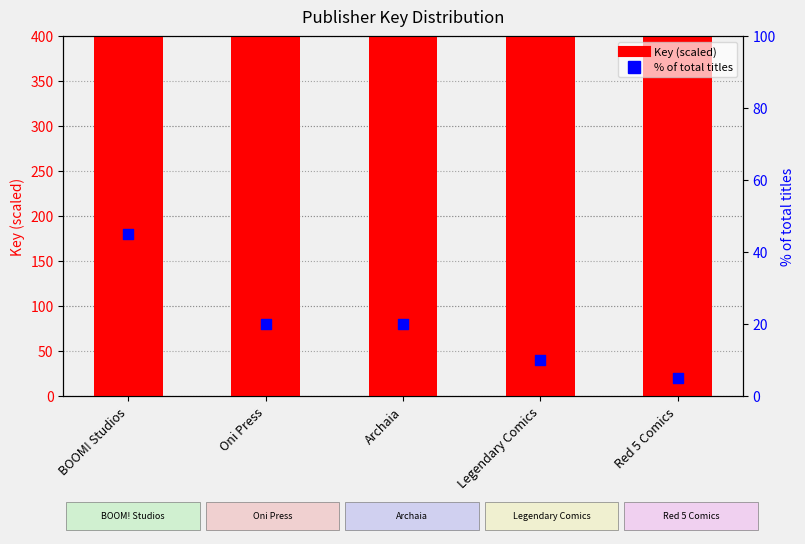

At how many categories does at least one series exceed 32507?

5